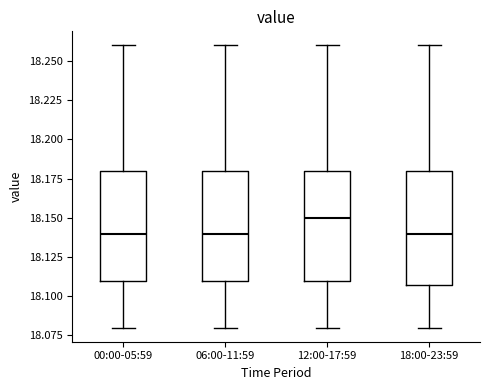

Reading left to right, transcribe this box plot: for each box, give where its median line is, the range the box spans, and where its two whiskers end, as read against the y-axis. The values are not printed on the chart, so give them approximately, as read against the axis.

00:00-05:59: median 18.14, box 18.11 to 18.18, whiskers 18.08 to 18.26
06:00-11:59: median 18.14, box 18.11 to 18.18, whiskers 18.08 to 18.26
12:00-17:59: median 18.15, box 18.11 to 18.18, whiskers 18.08 to 18.26
18:00-23:59: median 18.14, box 18.11 to 18.18, whiskers 18.08 to 18.26